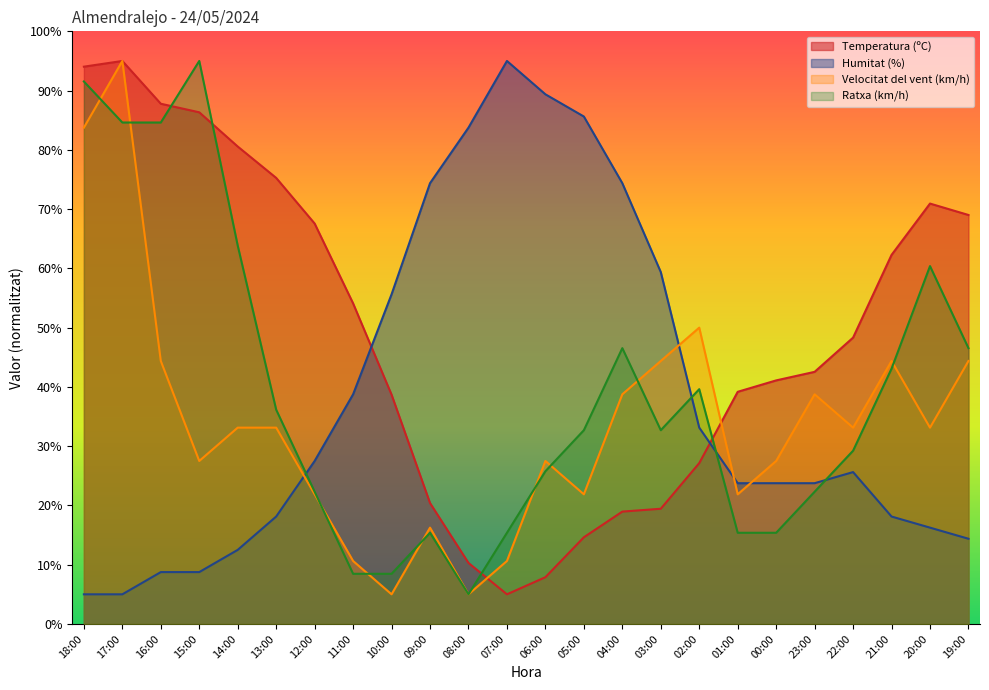

What is the smallest value displayed?

5.0